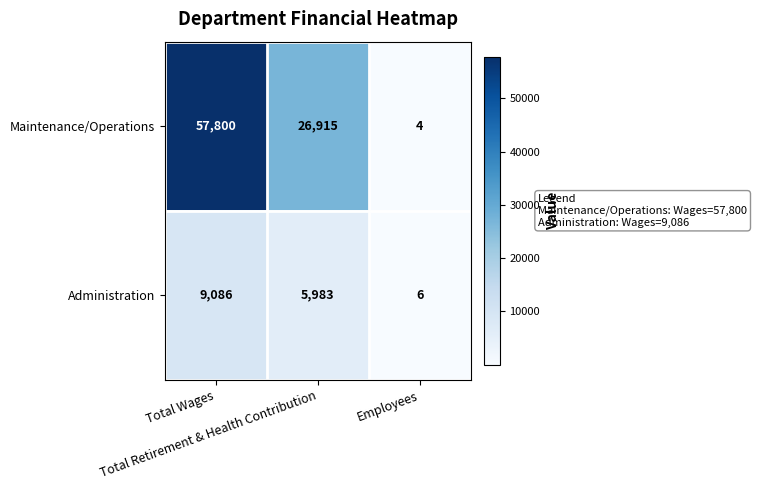

List the series in order of their overall mean, lowest first.

Administration, Maintenance/Operations